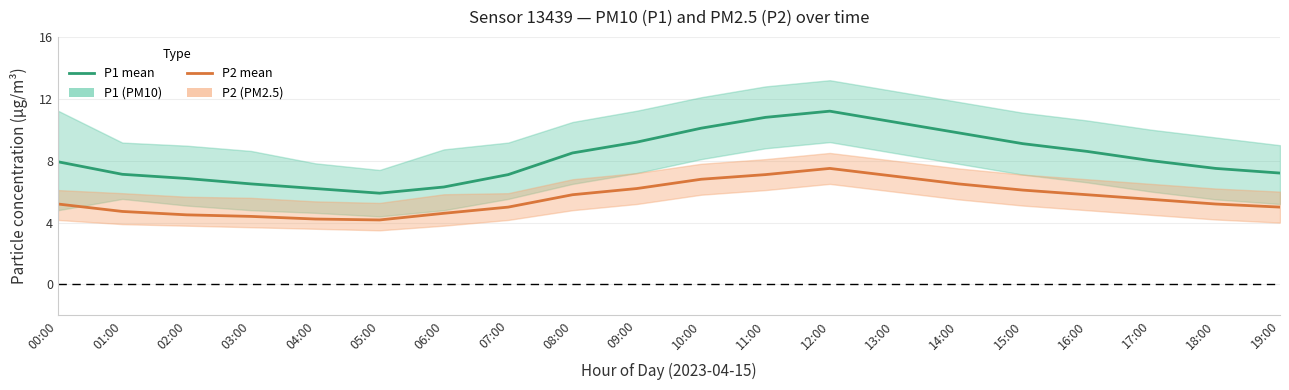

In P2 mean, how many points are higher than both neighbors (excluding endpoints)?

1